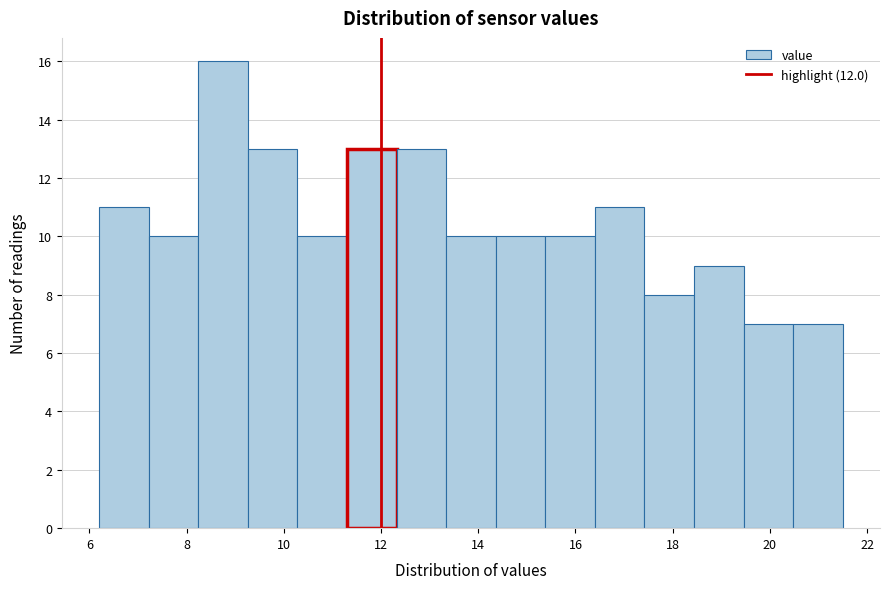

Reading left to right, list every bar in this chart as the range it spans on the x-axis followed by its height. Neither the bar edges nor the heights are printed on the chart, so give them approximately, as read against the axes.

6.20 to 7.22: 11
7.22 to 8.24: 10
8.24 to 9.26: 16
9.26 to 10.28: 13
10.28 to 11.30: 10
11.30 to 12.32: 13
12.32 to 13.34: 13
13.34 to 14.36: 10
14.36 to 15.38: 10
15.38 to 16.40: 10
16.40 to 17.42: 11
17.42 to 18.44: 8
18.44 to 19.46: 9
19.46 to 20.48: 7
20.48 to 21.50: 7